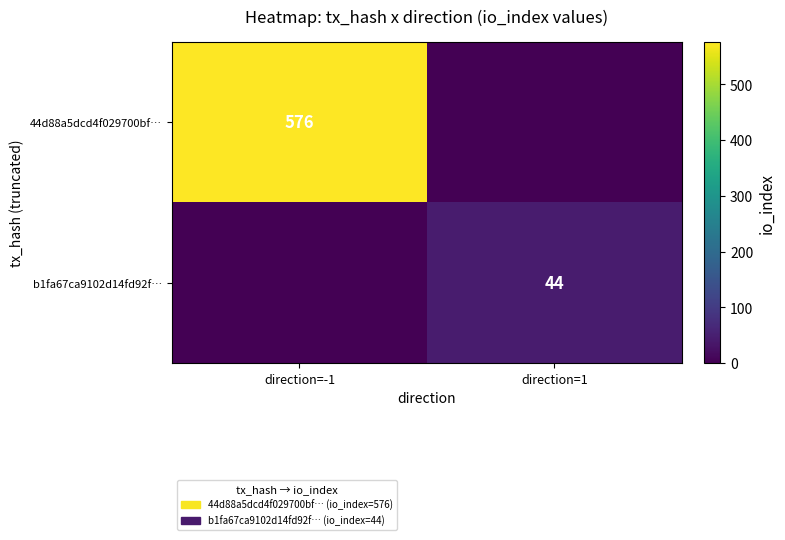

Is it true that 44d88a5dcd4f029700bf… equals 576 at direction=-1?

True